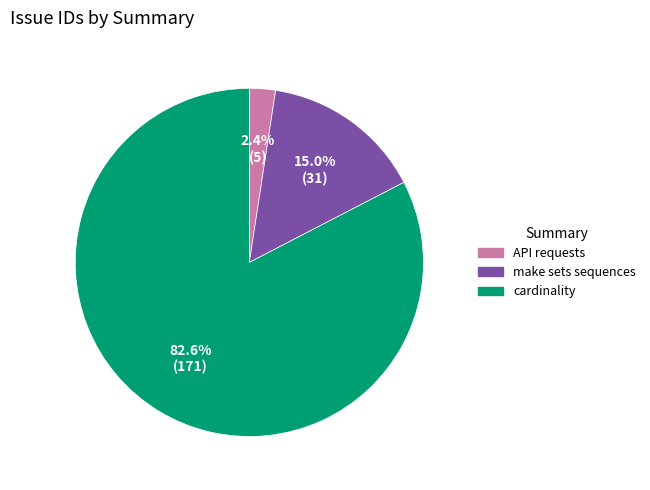

Does make sets sequences represent more than half of the total?

No